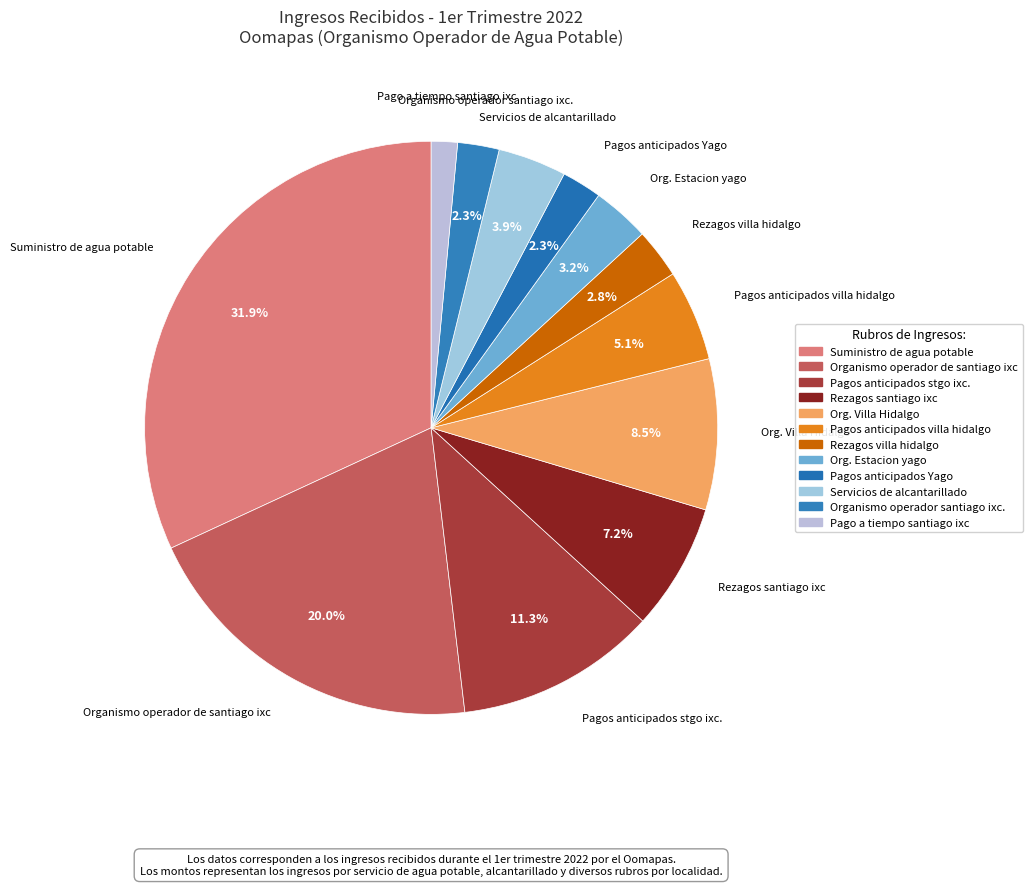

Combined, what portion of the pie is Organismo operador de santiago ixc and Pagos anticipados stgo ixc.?

31.3%